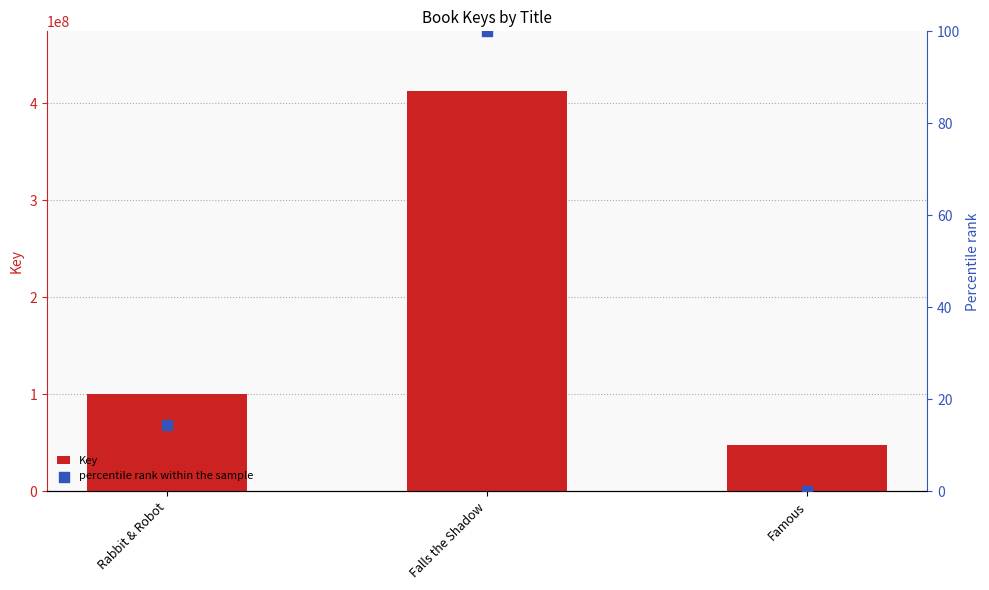

Which series has the largest total across all categories?

Key